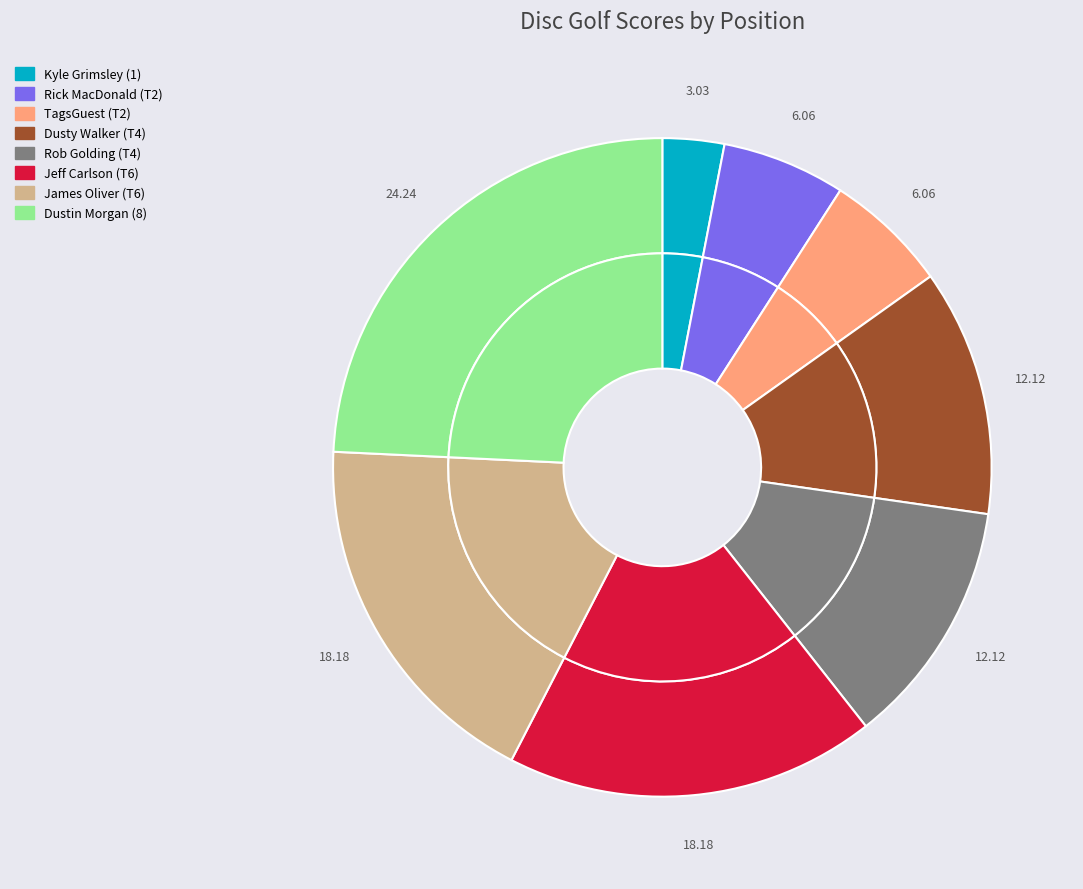

To the nearest percent, what is the combined percentage of Dusty Walker (T4) and Jeff Carlson (T6)?

30%